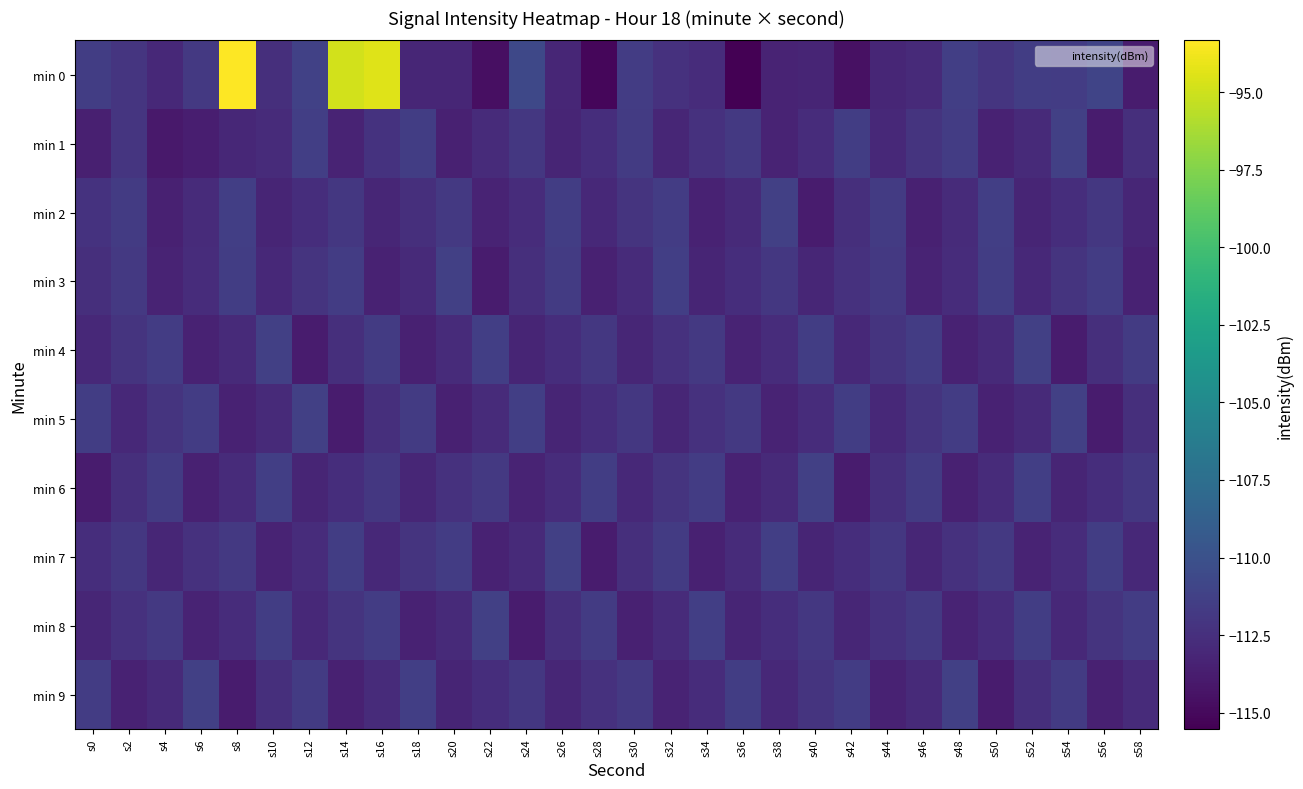

Which category has the highest value across all series?

s8